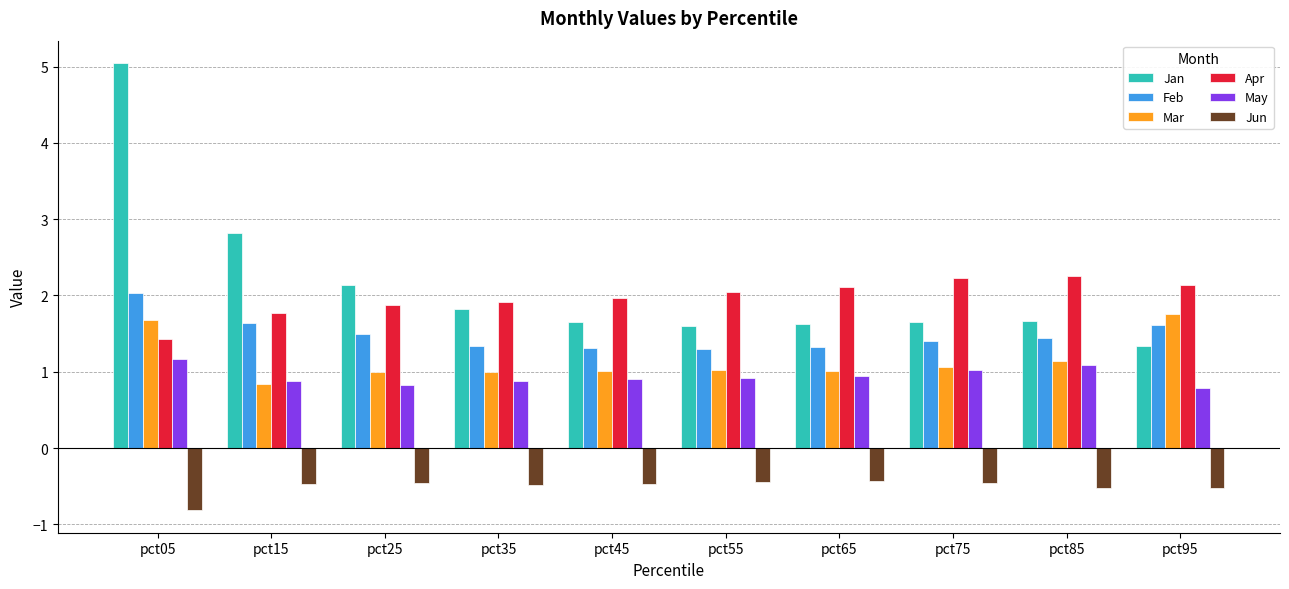

What is the difference between the highest and lowest values at pct85?

2.8